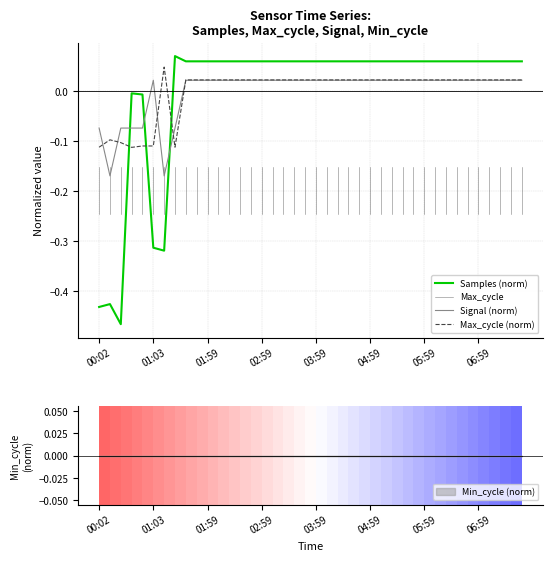

Rank the series by their maximum value, from lowest to highest.

Signal, Max_cycle, Samples